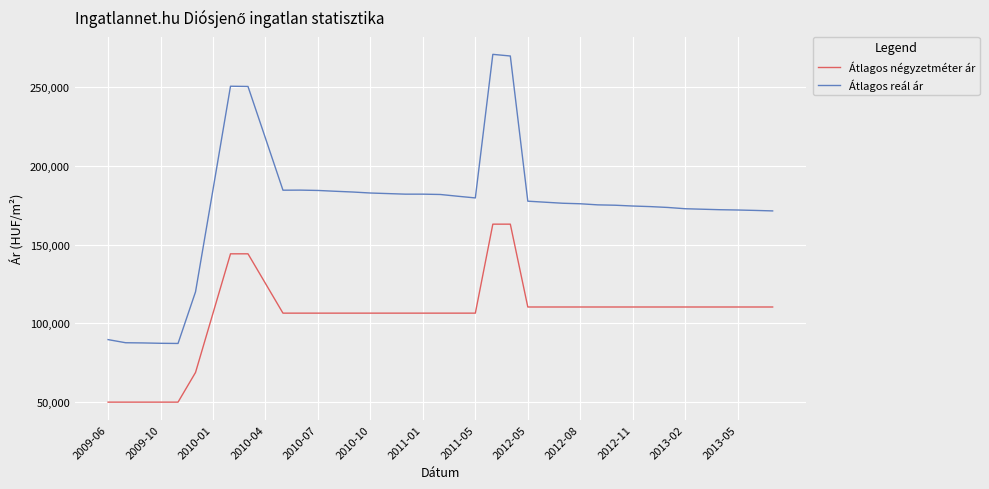

What is the highest value of the Átlagos négyzetméter ár series?

163114